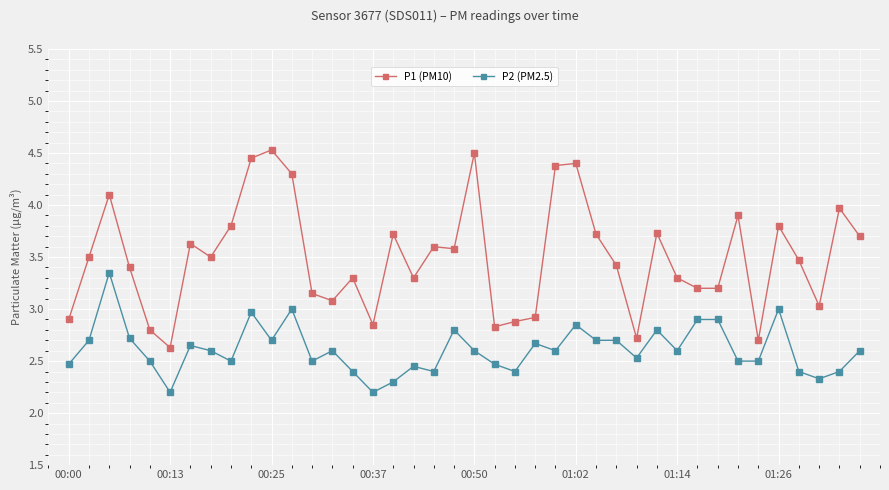

Does the chart have visible grid lines?

Yes